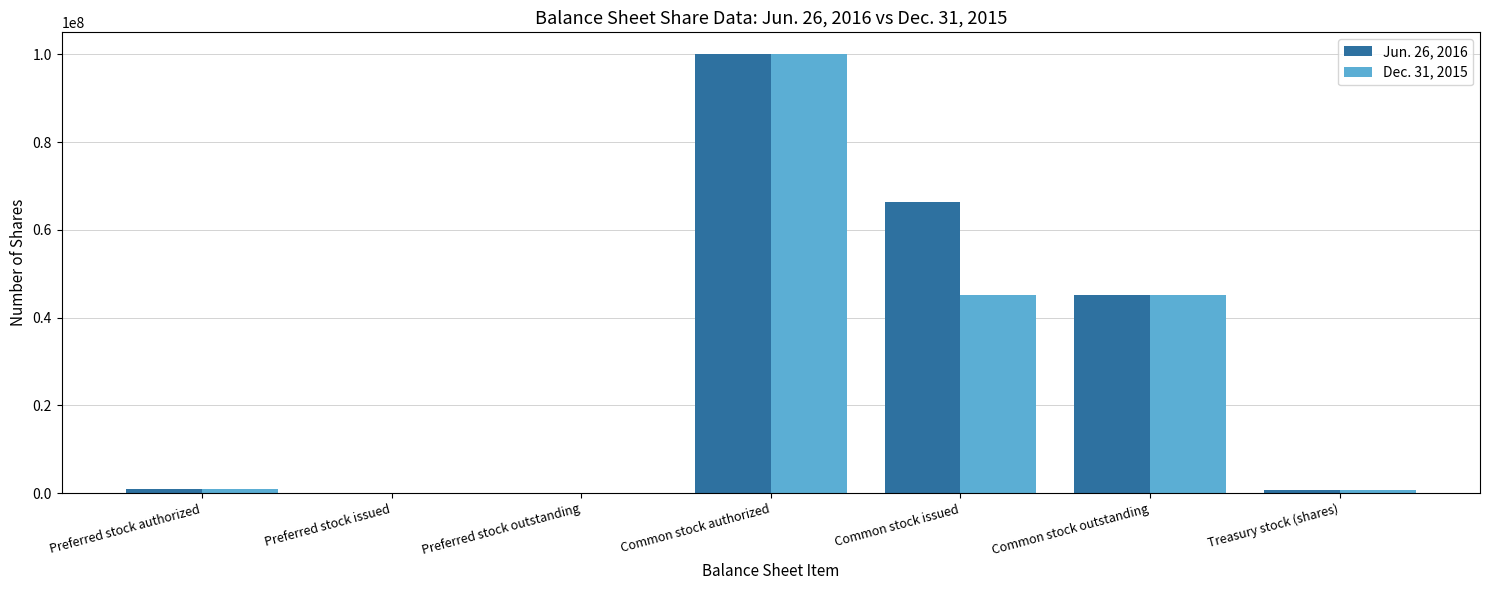

What is the greatest value displayed?

100000000